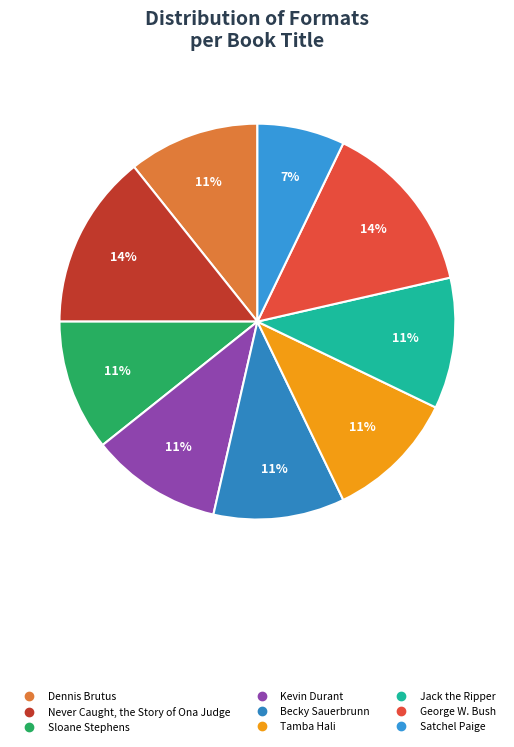

Count the number of slices in the pie.

9